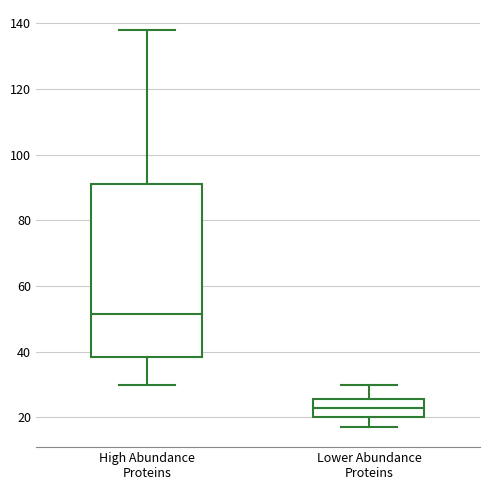

Reading left to right, read every box against the y-axis: the position of its median line, the range the box covers, and the ends of its whiskers. The values are not printed on the chart, so give them approximately, as read against the axis.

High Abundance Proteins: median 52, box 38 to 92, whiskers 30 to 138
Lower Abundance Proteins: median 24, box 20 to 26, whiskers 18 to 30